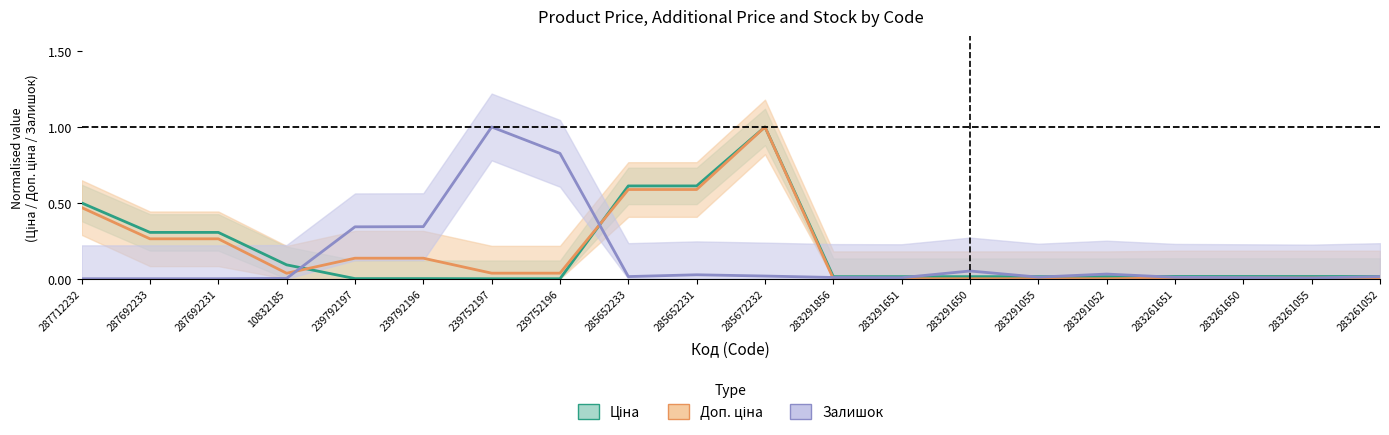

Which series has the largest range (max minus min)?

Ціна